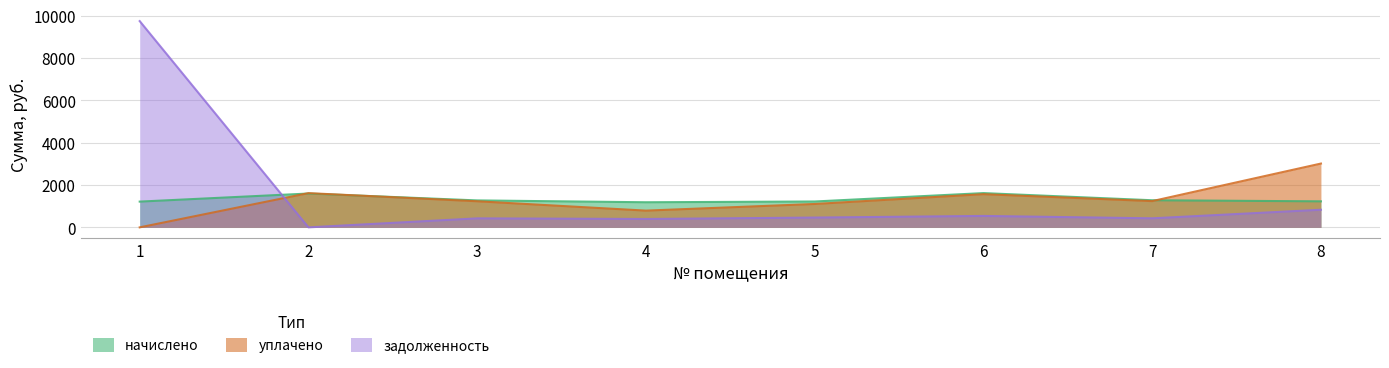

How many data points in задолженность are above 462?

4